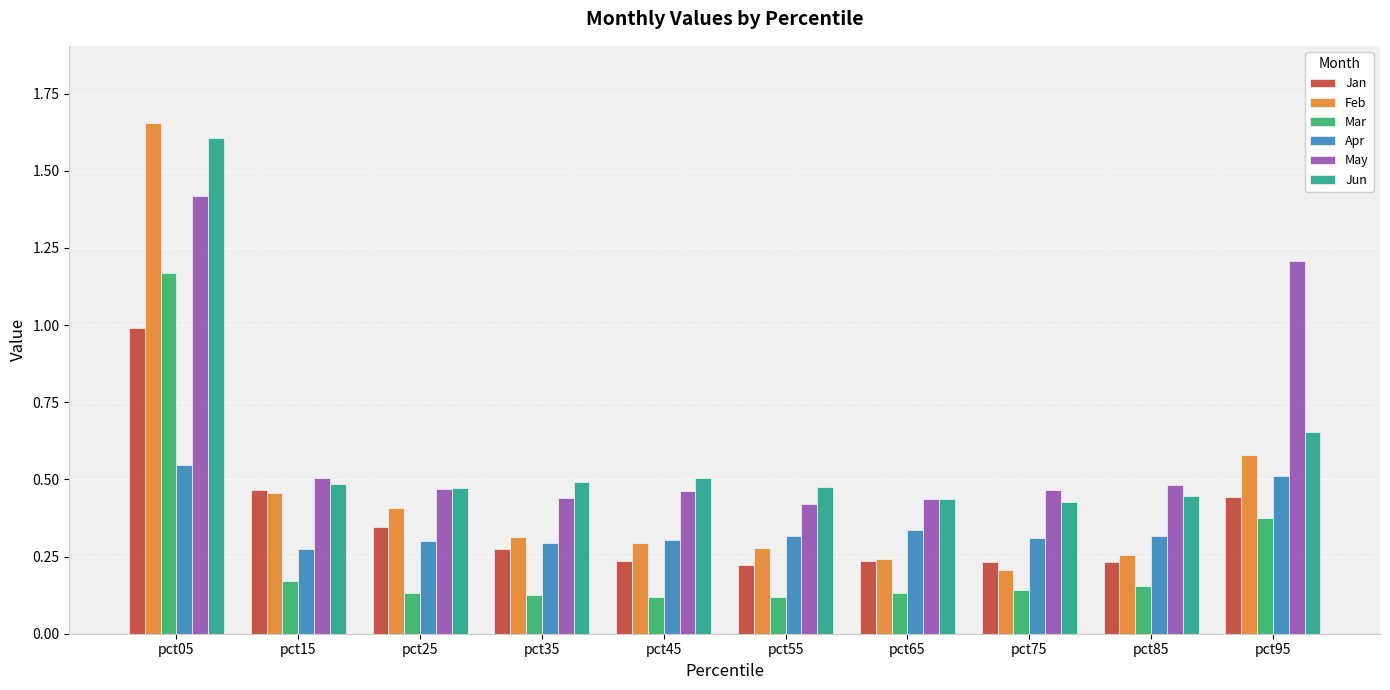

Which series has the largest range (max minus min)?

Feb